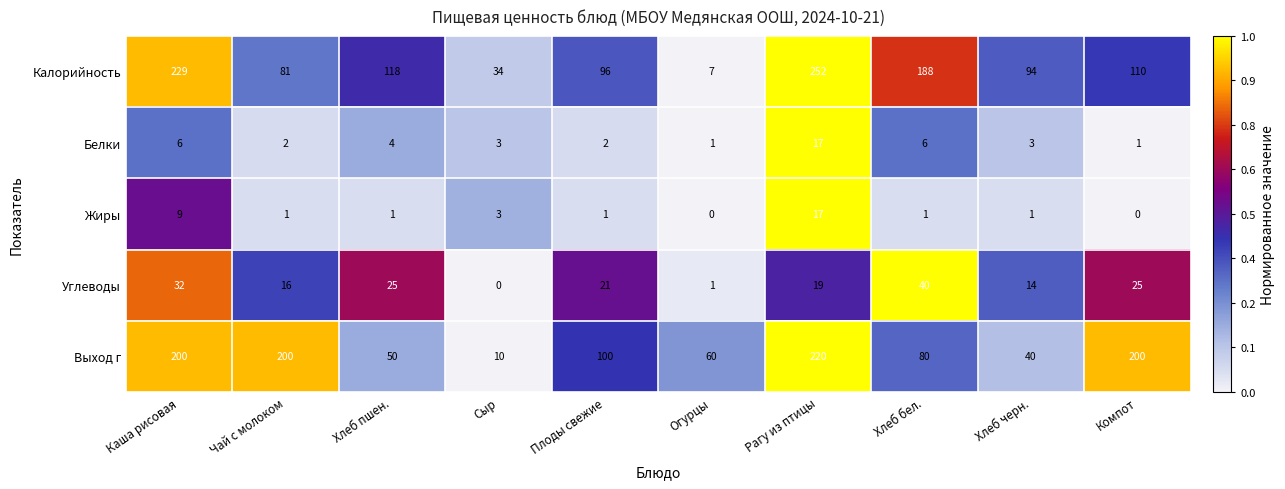

List the labels in order of Калорийность value, smallest first.

Огурцы, Сыр, Чай с молоком, Хлеб черн., Плоды свежие, Компот, Хлеб пшен., Хлеб бел., Каша рисовая, Рагу из птицы